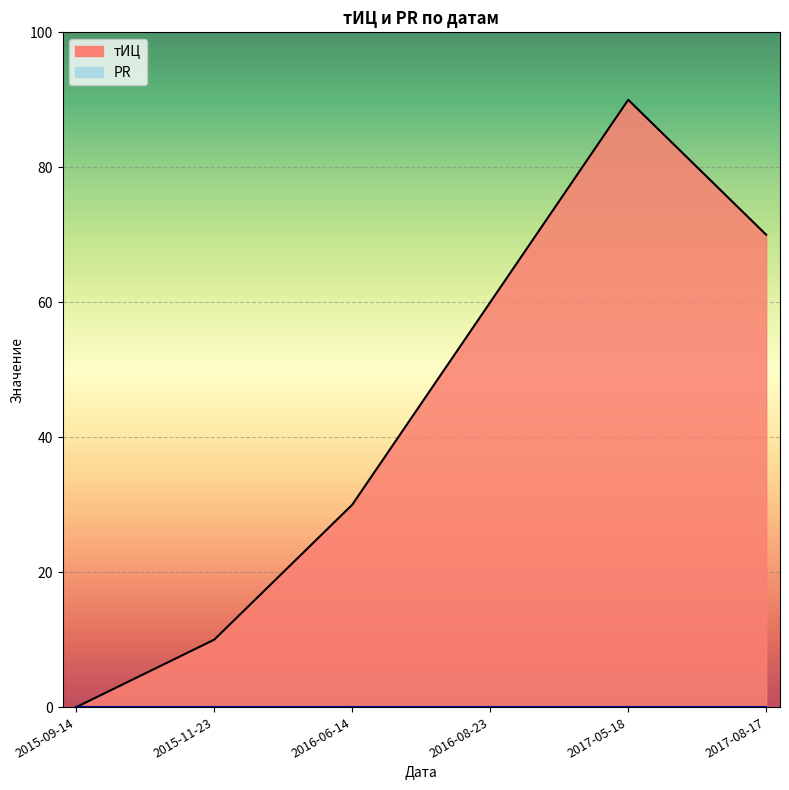

What is the label of the 4th point from the right?

2016-06-14